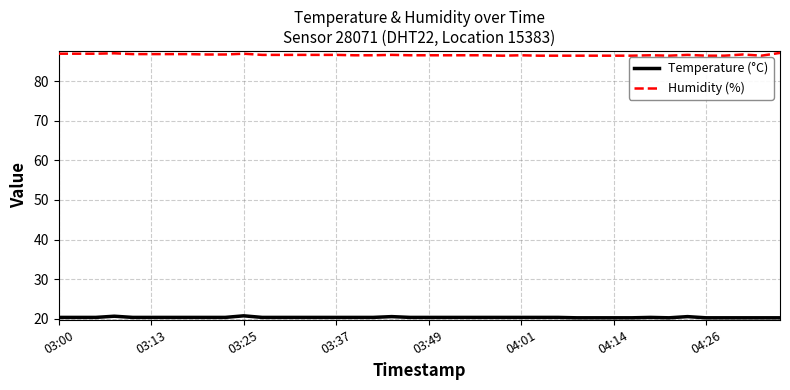

Which series has the largest total across all categories?

Humidity (%)